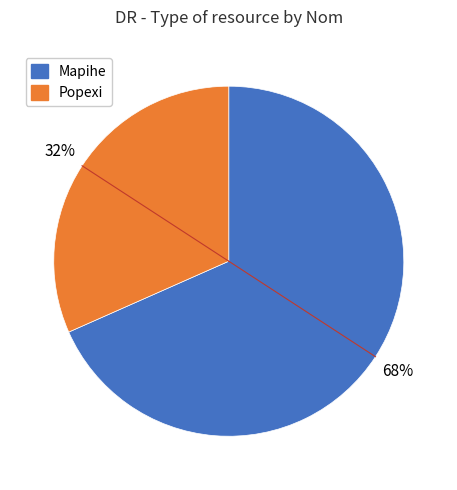

Which has a higher value, Popexi or Mapihe?

Mapihe